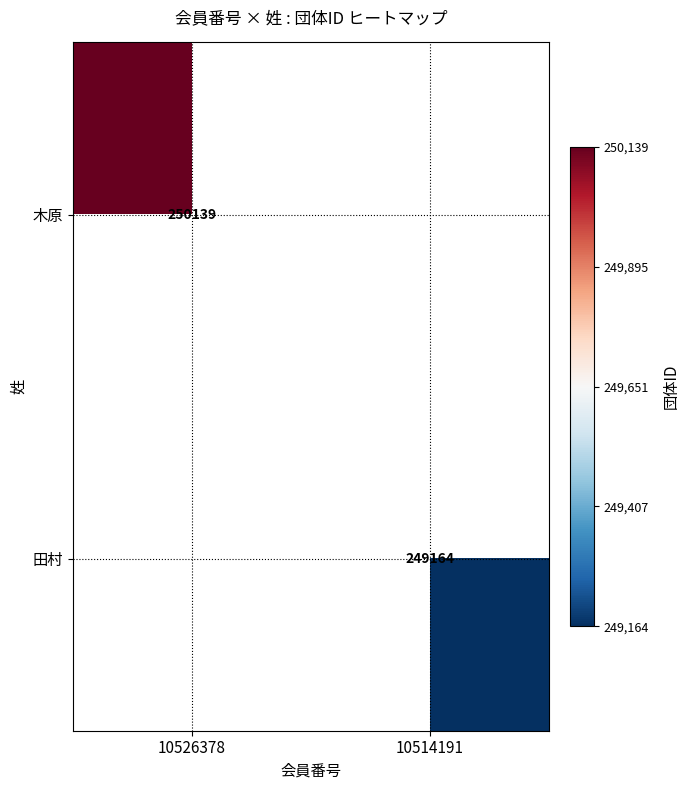

True or false: 田村 has a value of 402748 at 10514191.

False